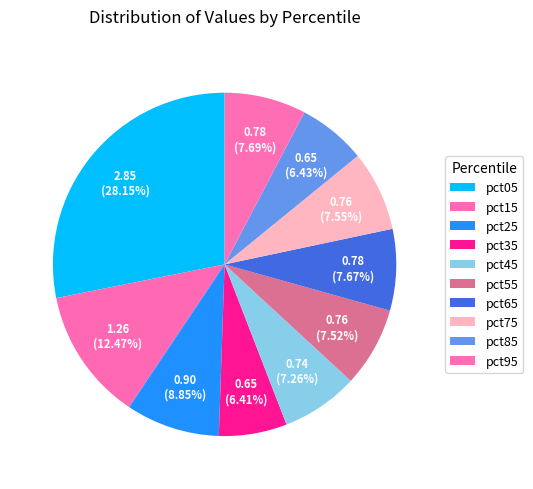

How many slices are in this pie chart?

10